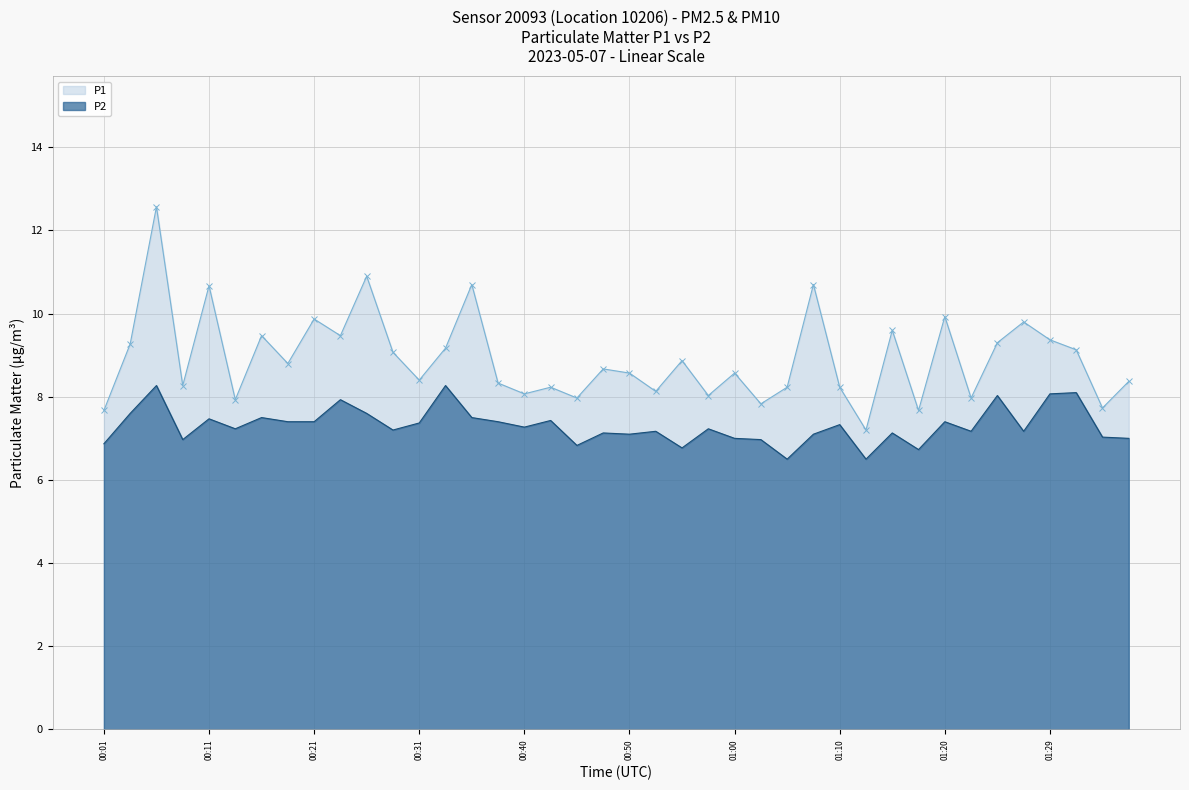

Which series has the largest range (max minus min)?

P1